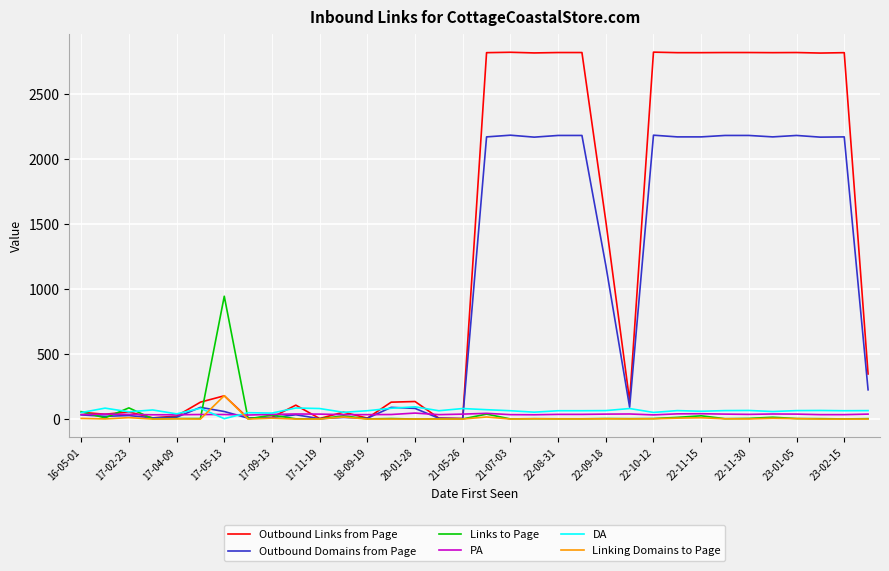

What is the highest value of the Outbound Domains from Page series?

2184